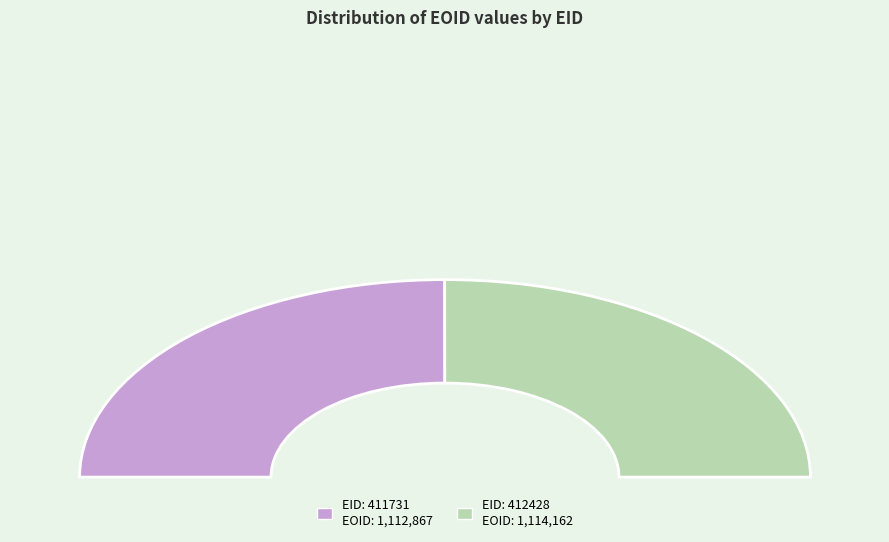

What is the ratio of the value at 412428 to the value at 411731?

1.0